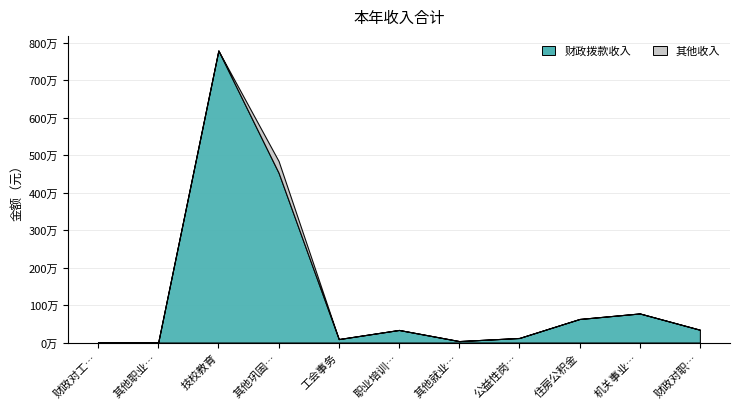

What are all the series names shown in the legend?

财政拨款收入, 其他收入